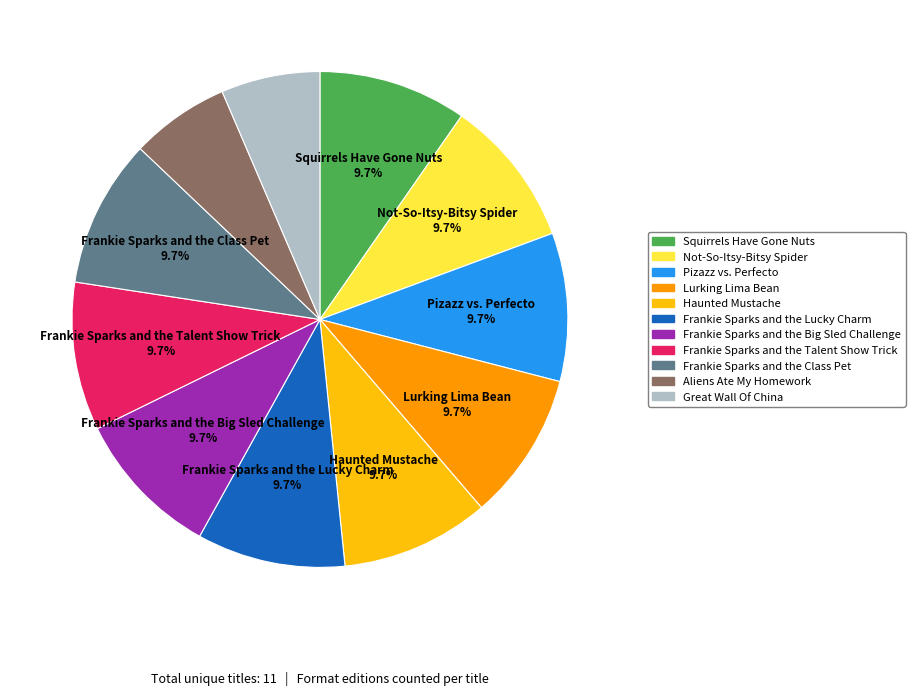

What percentage is the Aliens Ate My Homework slice, to the nearest percent?

6%